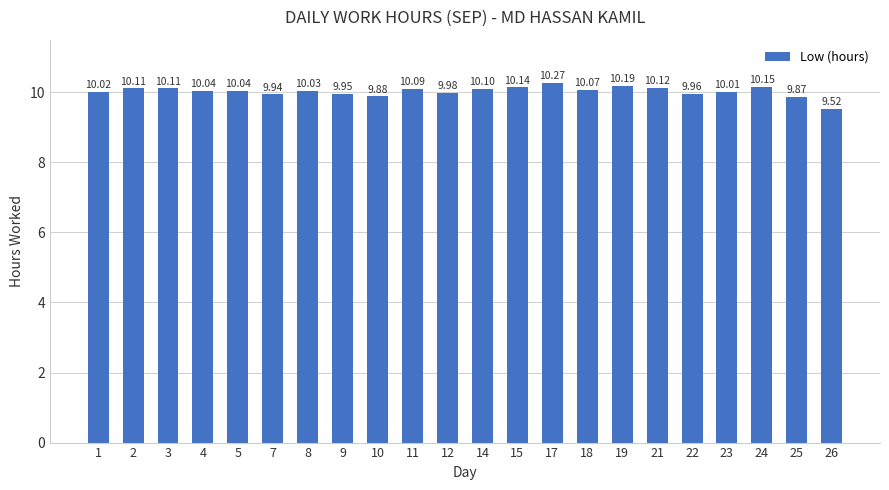

What is the sum of all values?

220.6